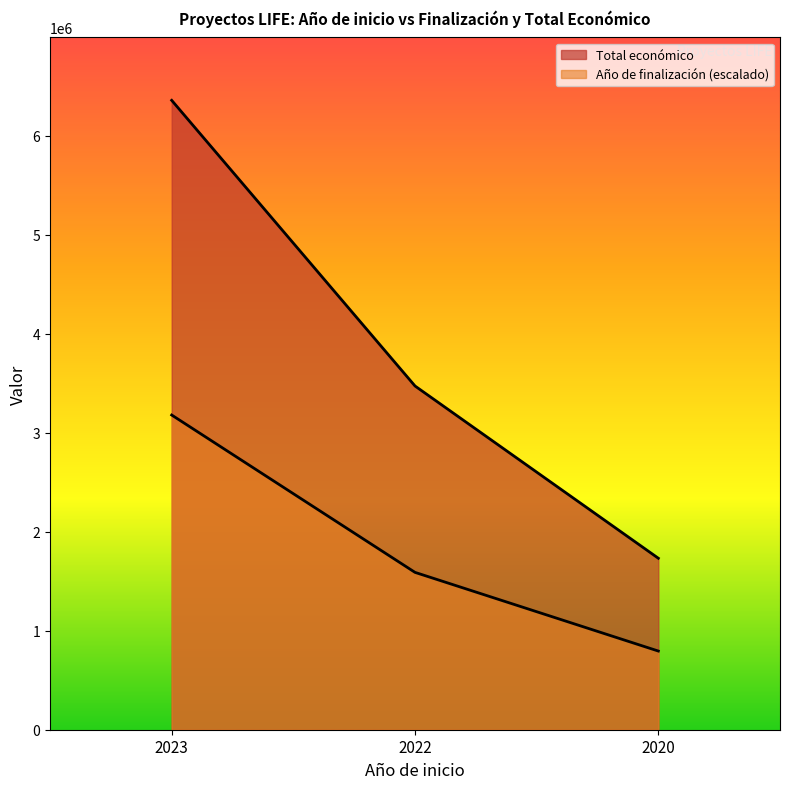

What is the maximum value for Total económico?

6357762.0